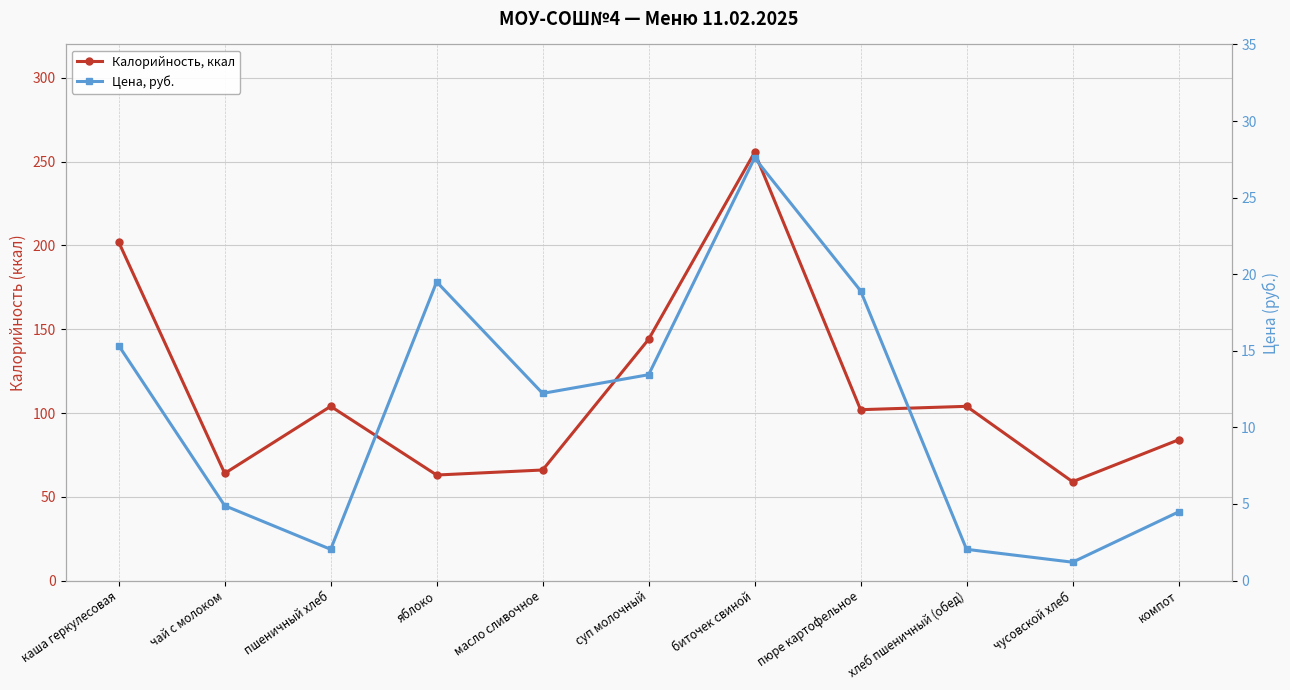

Which series has the largest range (max minus min)?

Калорийность, ккал